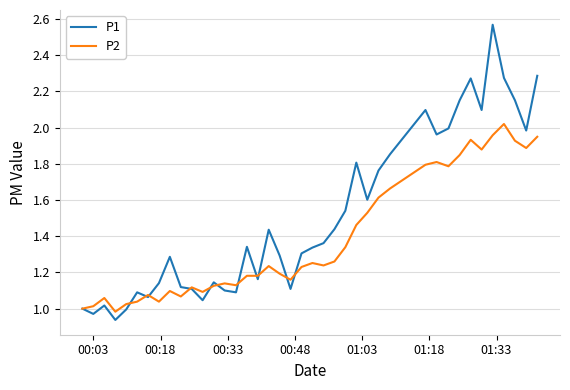

Rank the series by their average value, from highest to lowest.

P1, P2